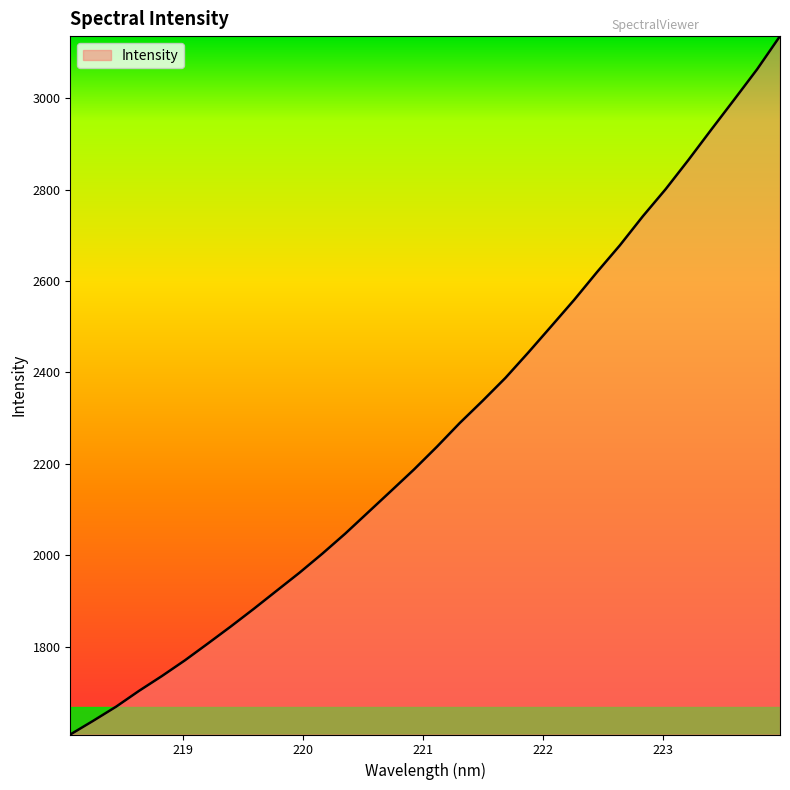

What is the difference between the maximum and minimum values?

1528.6